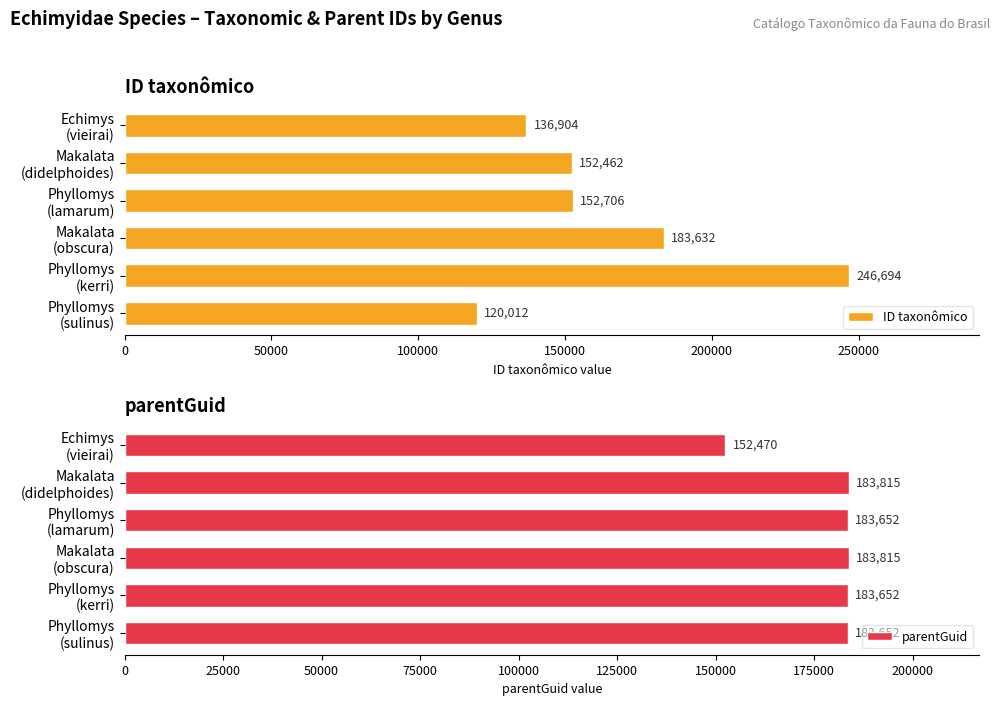

How many groups of bars are there?

6